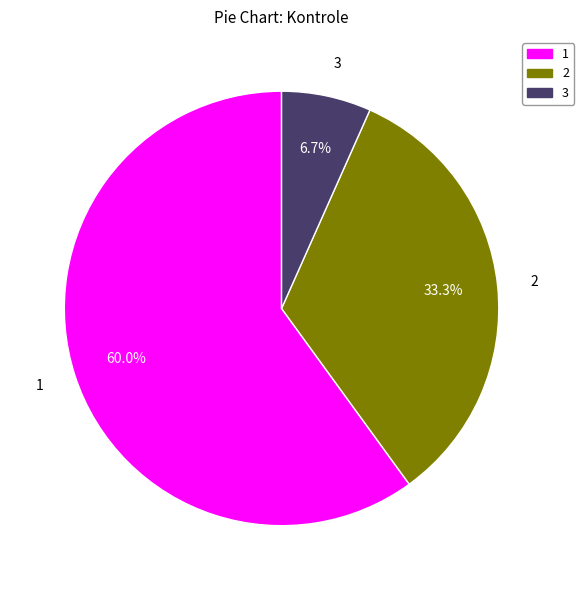

Does any single category account for the majority?

Yes